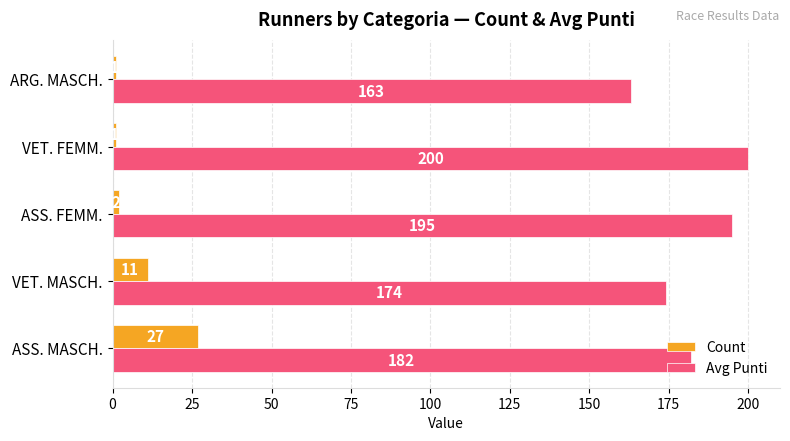

Rank the series by their average value, from highest to lowest.

Avg Punti, Count